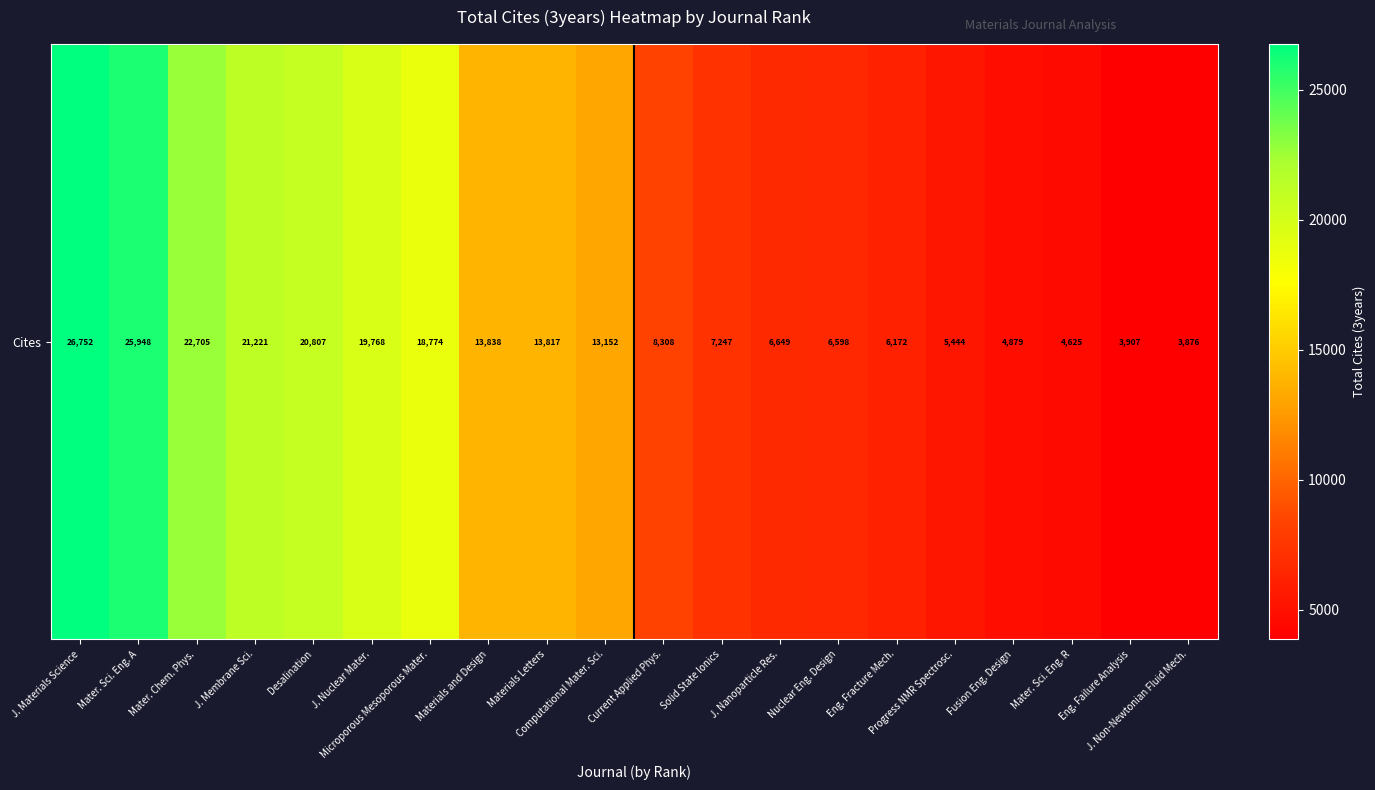

Rank the categories by value from highest to lowest.

J. Materials Science, Mater. Sci. Eng. A, Mater. Chem. Phys., J. Membrane Sci., Desalination, J. Nuclear Mater., Microporous Mesoporous Mater., Materials and Design, Materials Letters, Computational Mater. Sci., Current Applied Phys., Solid State Ionics, J. Nanoparticle Res., Nuclear Eng. Design, Eng. Fracture Mech., Progress NMR Spectrosc., Fusion Eng. Design, Mater. Sci. Eng. R, Eng. Failure Analysis, J. Non-Newtonian Fluid Mech.